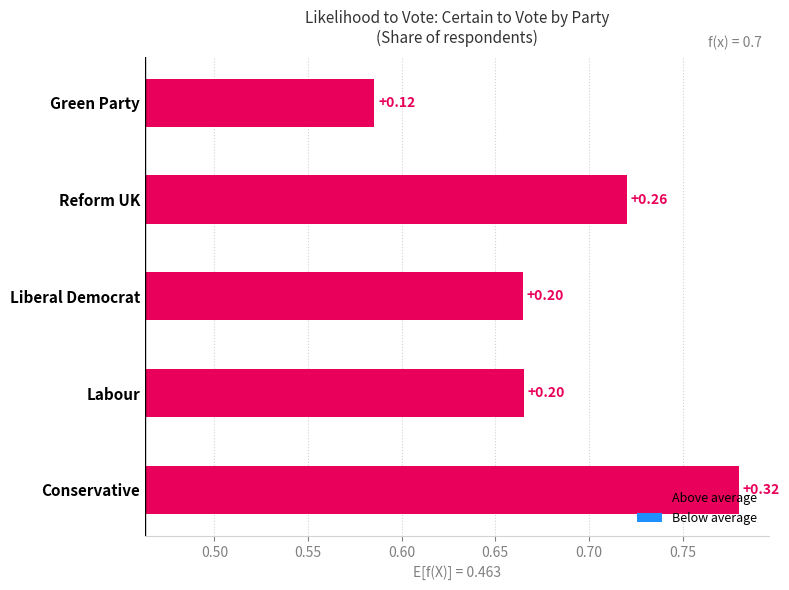

Is it true that Reform UK equals 0.1 at 5?

False